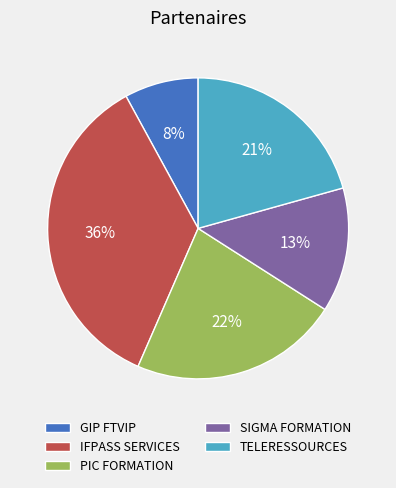

Is the sum of TELERESSOURCES and PIC FORMATION greater than half?

No